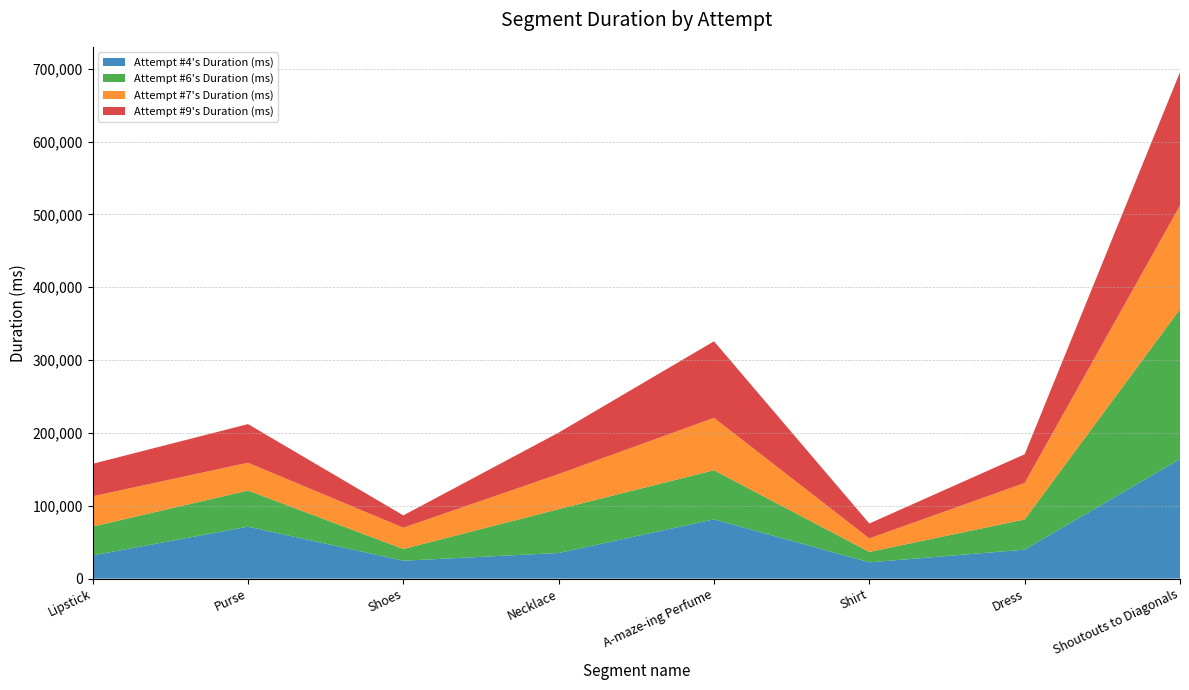

Reading right to left, transcribe all the data shown in this chart.

Attempt #4's Duration (ms): Shoutouts to Diagonals=164095	Dress=39783	Shirt=22349	A-maze-ing Perfume=81379	Necklace=35198	Shoes=24586	Purse=71343	Lipstick=31825
Attempt #6's Duration (ms): Shoutouts to Diagonals=205679	Dress=41458	Shirt=14275	A-maze-ing Perfume=67395	Necklace=60181	Shoes=16041	Purse=49608	Lipstick=39589
Attempt #7's Duration (ms): Shoutouts to Diagonals=142407	Dress=50026	Shirt=18585	A-maze-ing Perfume=71875	Necklace=48115	Shoes=29273	Purse=38113	Lipstick=41578
Attempt #9's Duration (ms): Shoutouts to Diagonals=183032	Dress=39429	Shirt=20452	A-maze-ing Perfume=105143	Necklace=56959	Shoes=16892	Purse=53047	Lipstick=44614